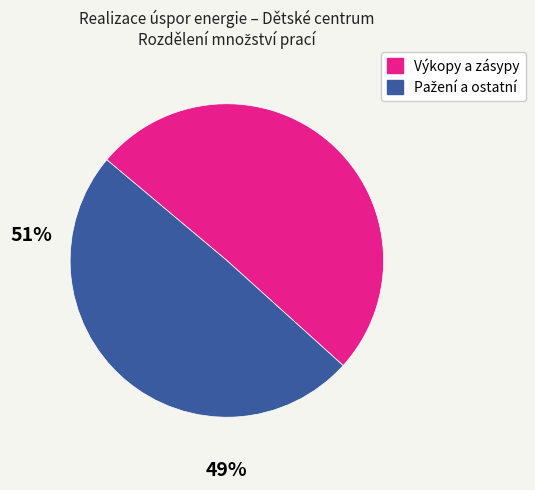

Is there a majority slice in this chart?

Yes